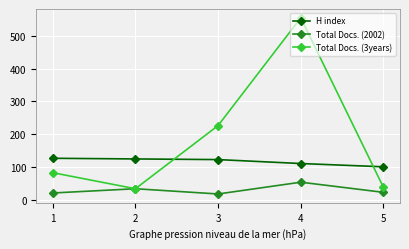

Which series changed the most between 1 and 5?

Total Docs. (3years)